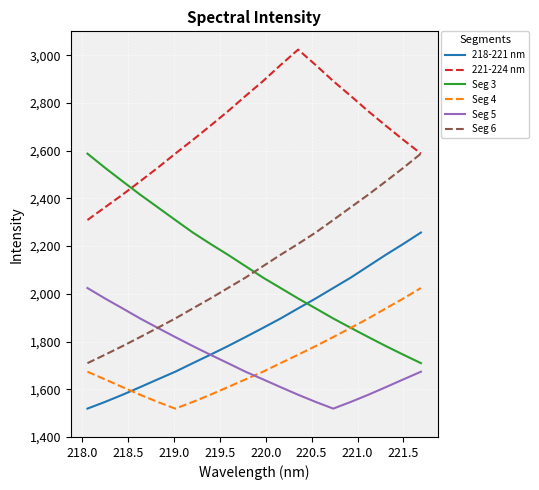

Which series has the largest total across all categories?

221-224 nm